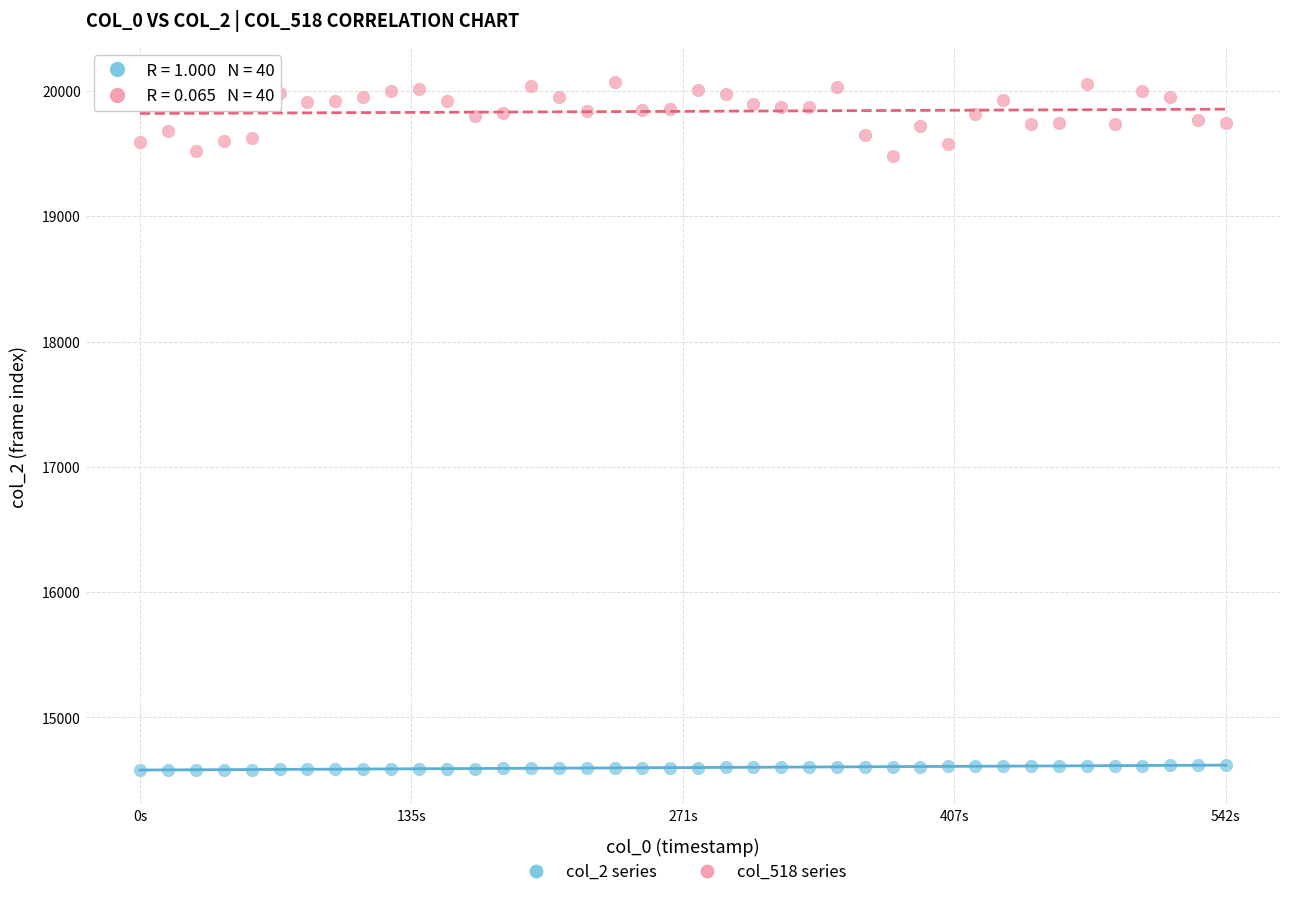

Across all data points, what is the range of Y values (max minus min)?

5495